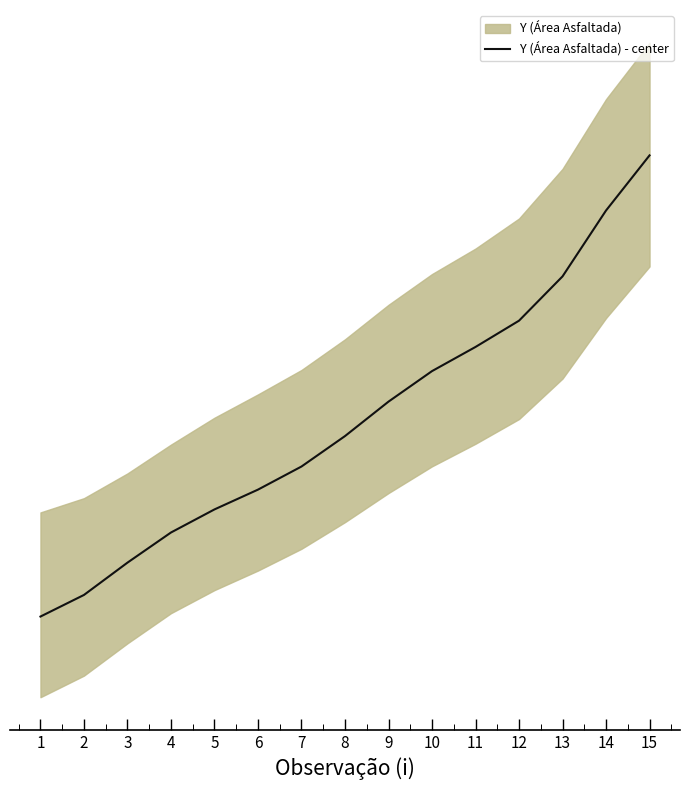

Where is the data nearest to the value 25?

9